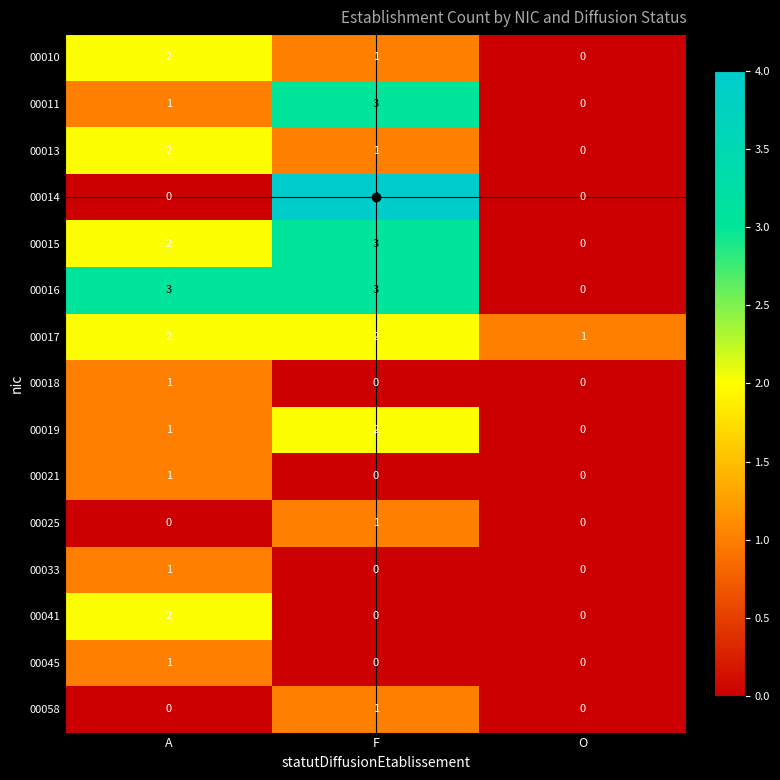

At how many categories does at least one series exceed 2?

2